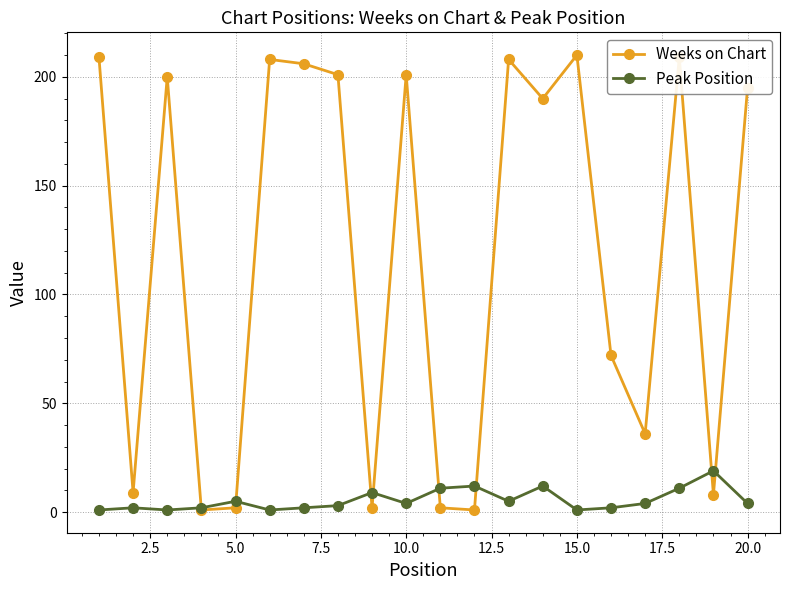

How many interior local valleys does the Weeks on Chart series have?

7